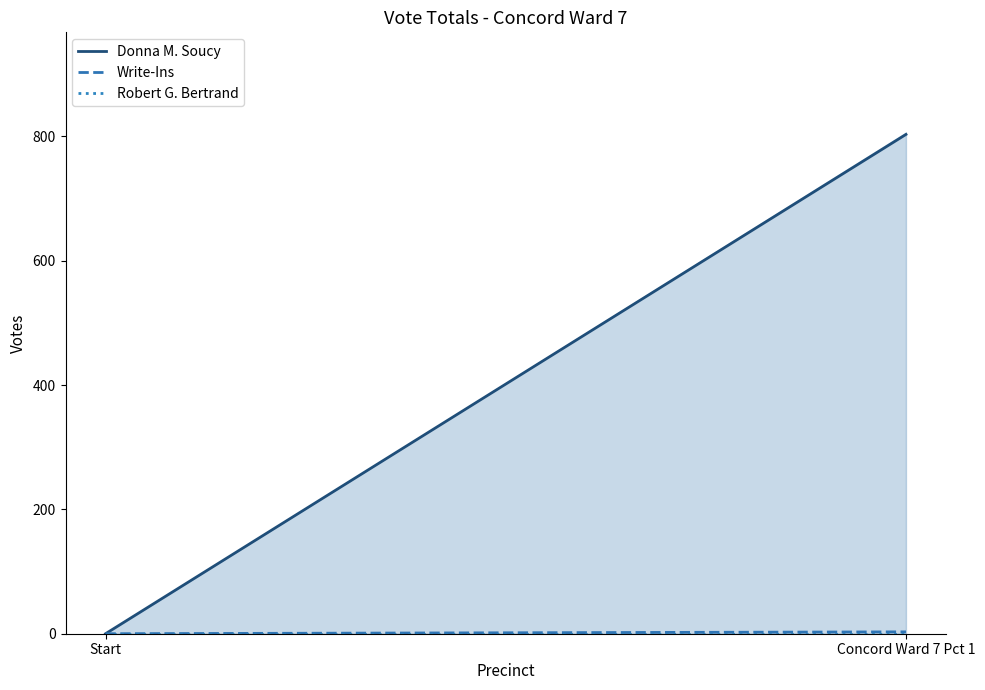

At how many categories does at least one series exceed 498?

1